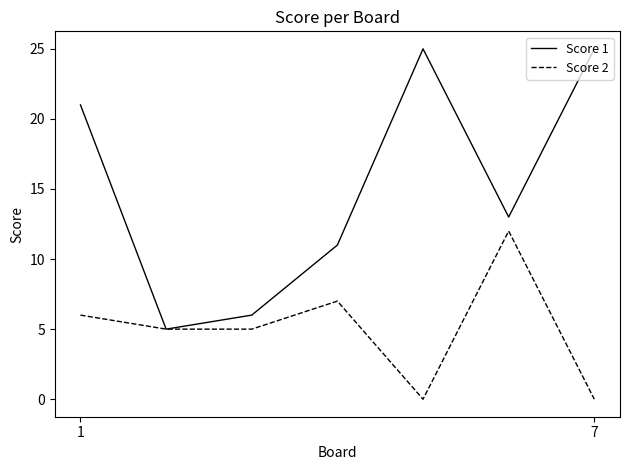

List the series in order of their peak value, highest first.

Score 1, Score 2